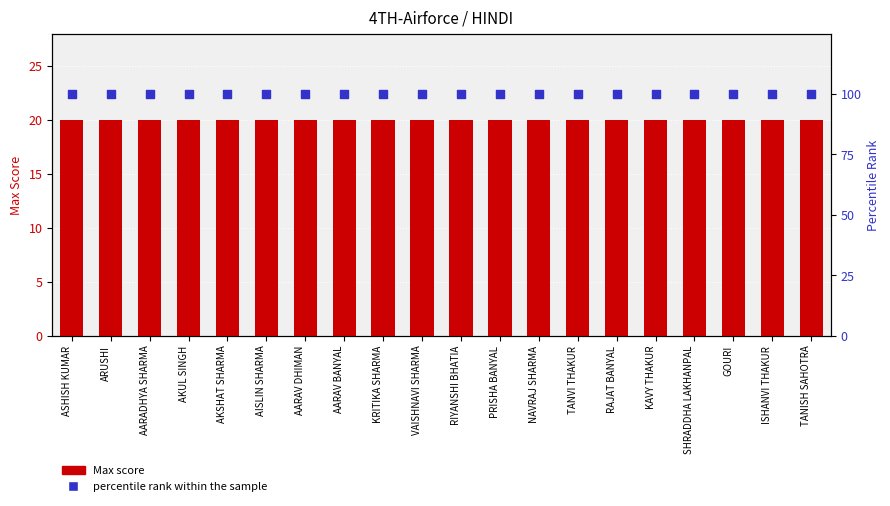

Which series contains the highest Y value?

percentile rank within the sample